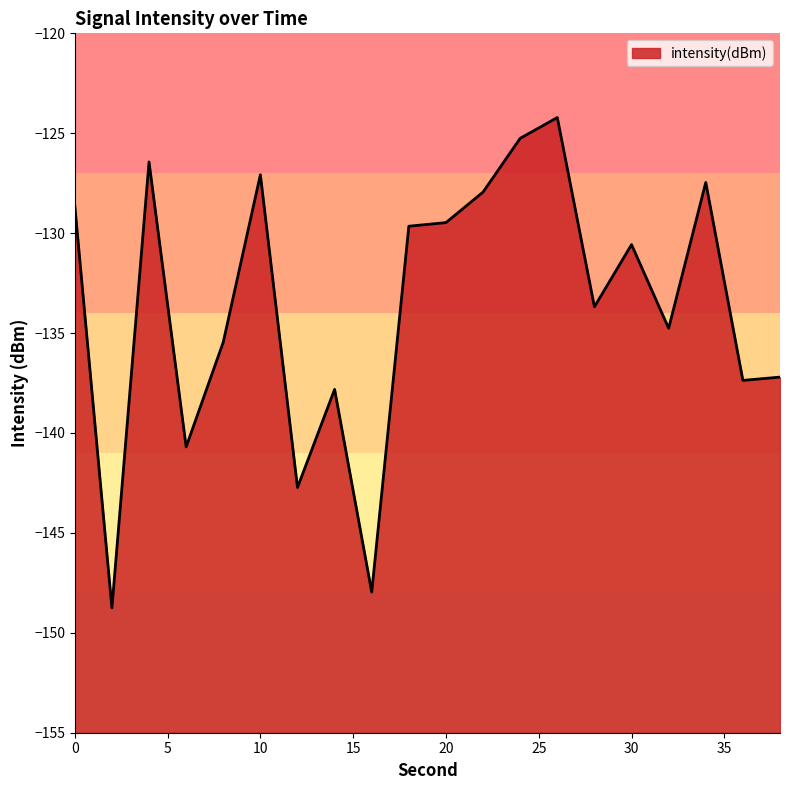

At which category does the chart reach its minimum across all series?

2